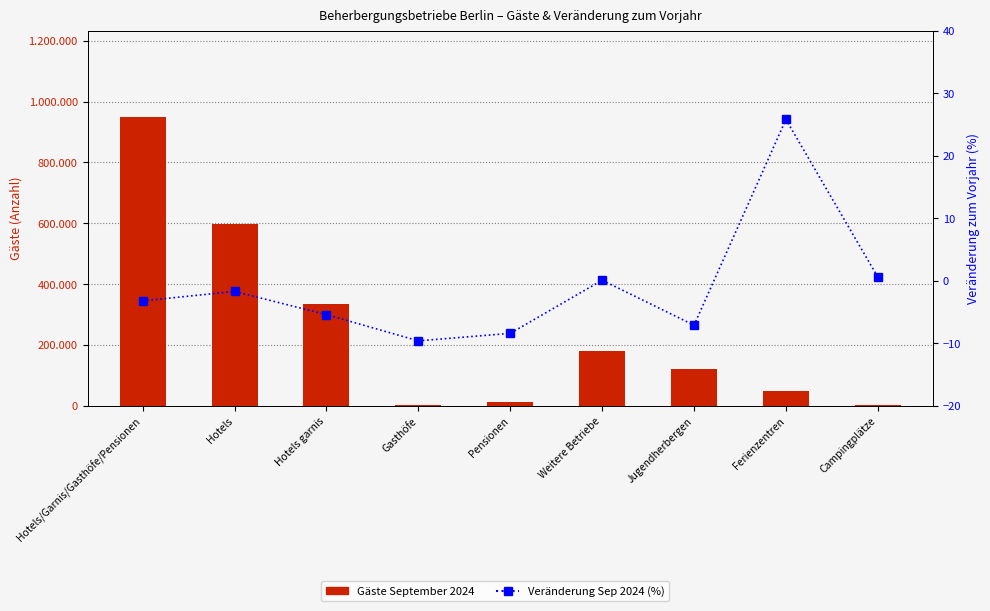

Is the value of Veränderung Sep 2024 (%) at Hotels/Garnis/Gasthöfe/Pensionen greater than the value of Gäste September 2024 at Hotels/Garnis/Gasthöfe/Pensionen?

No